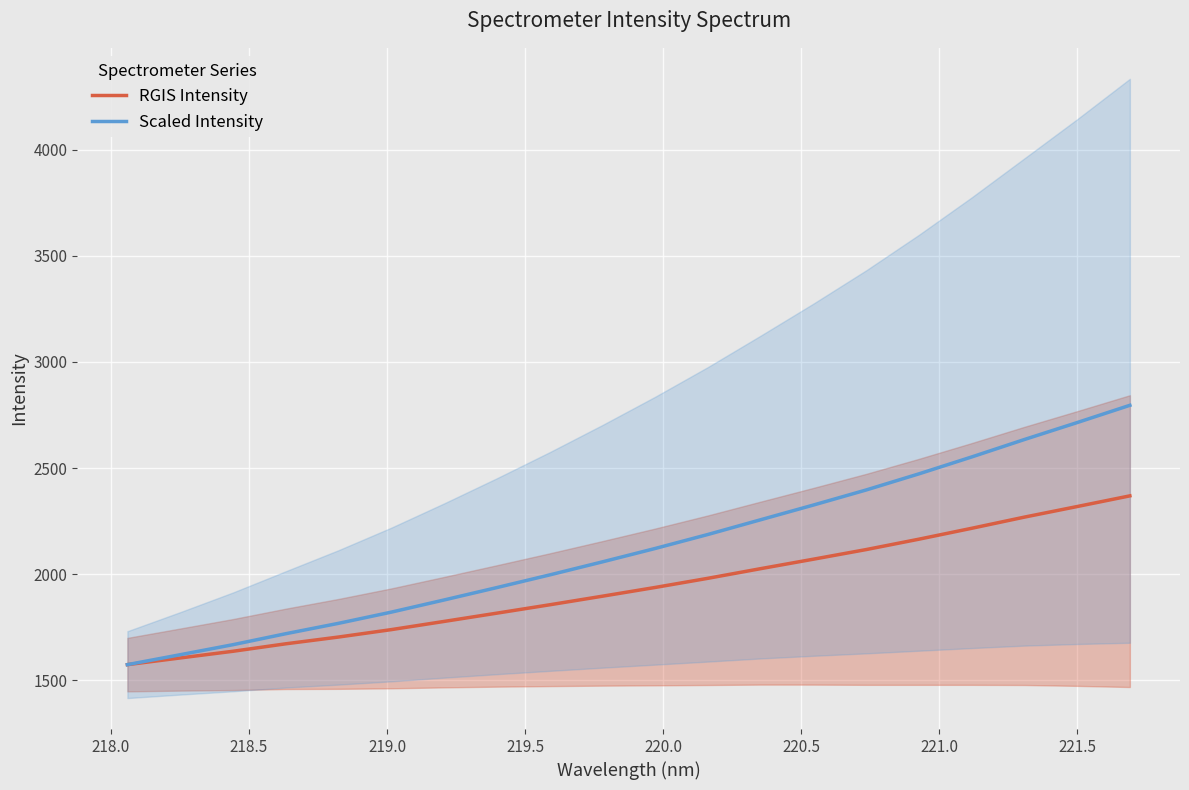

Rank the series at 219.5 from highest to lowest value.

Scaled Intensity, RGIS Intensity